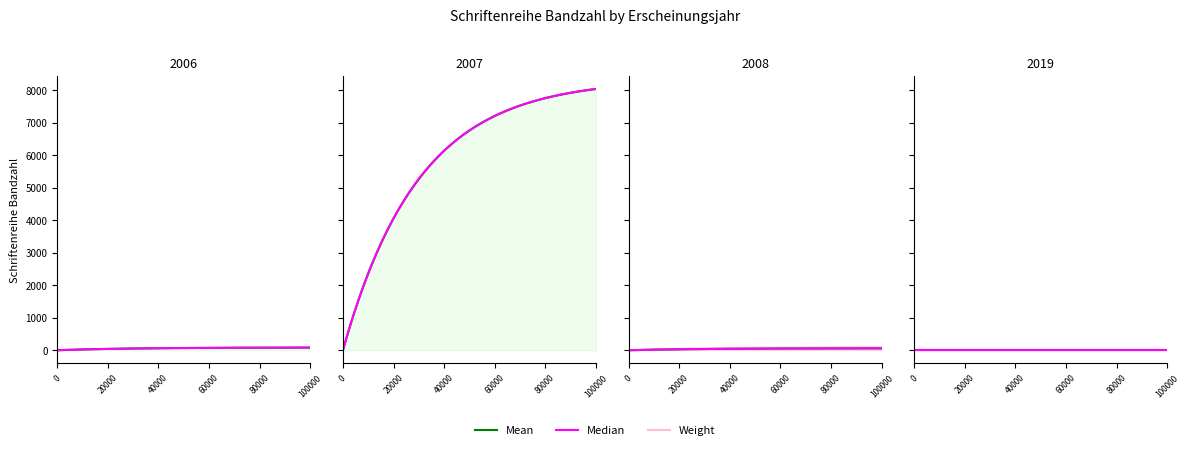

Approximately how many times larger is the value at 2007 compared to 2006?

99.3